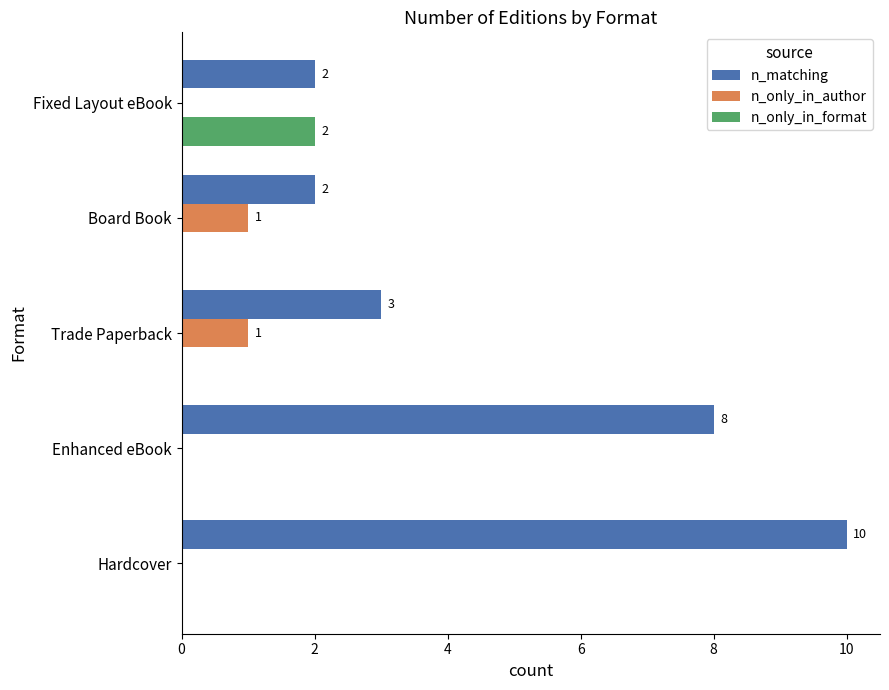

Is the value of n_only_in_format at Enhanced eBook greater than the value of n_matching at Hardcover?

No